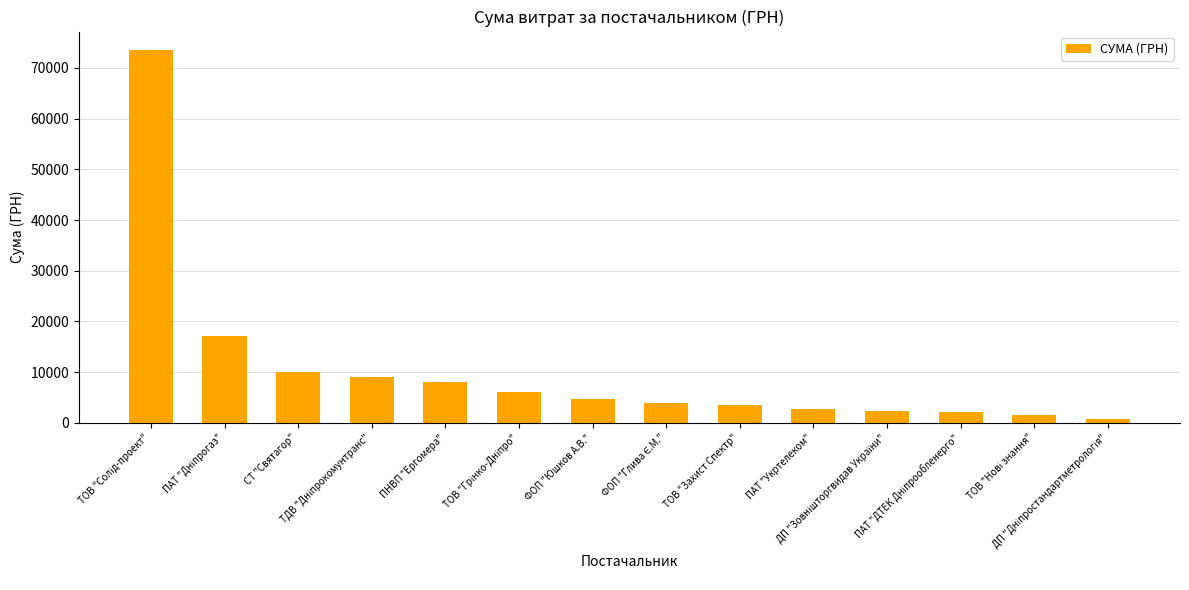

What is the value of the 2nd bar from the left?

17134.7